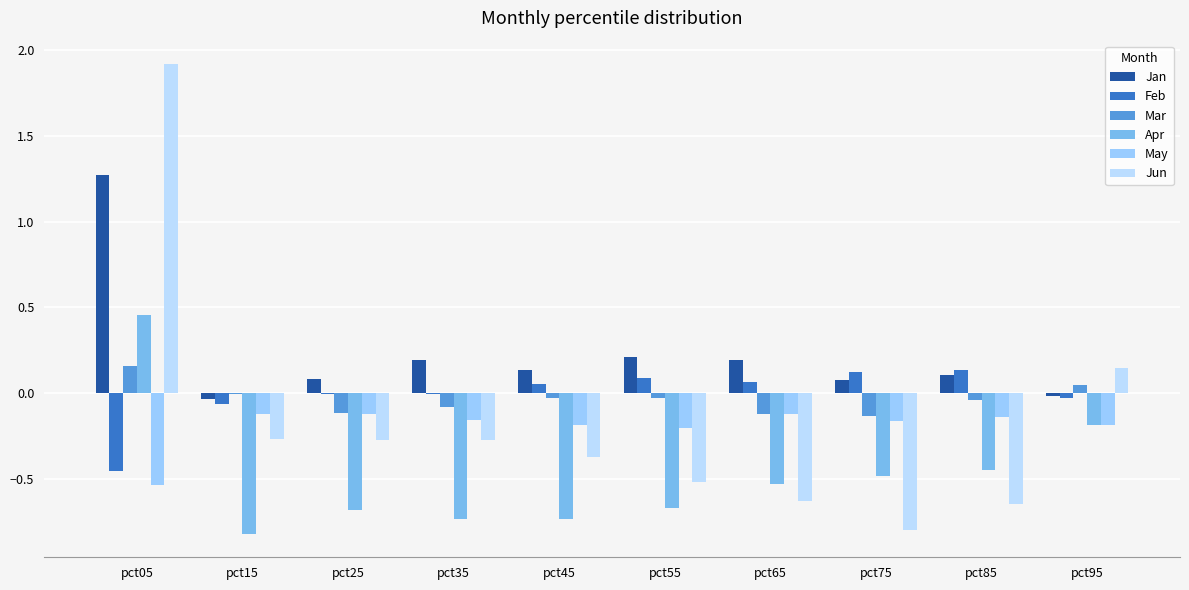

How many categories are shown in the chart?

10